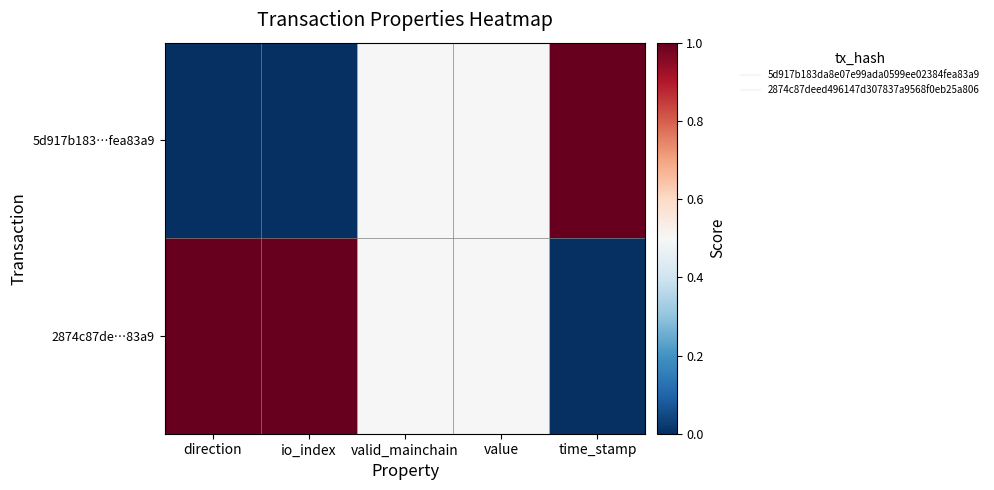

Which series changed the most between direction and time_stamp?

5d917b183…fea83a9